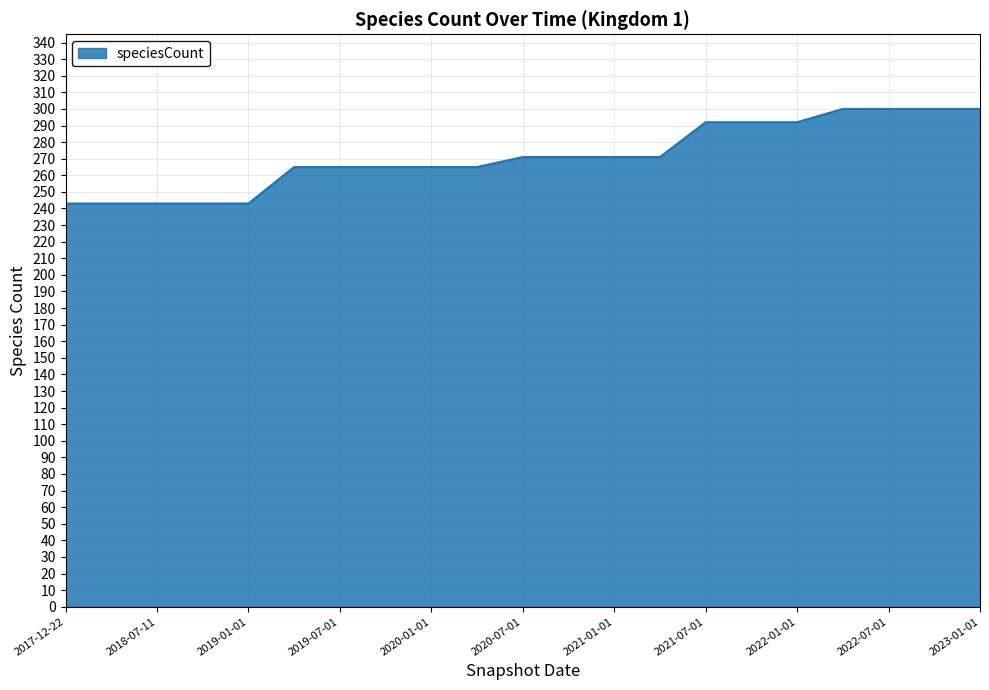

What is the smallest value displayed?

243